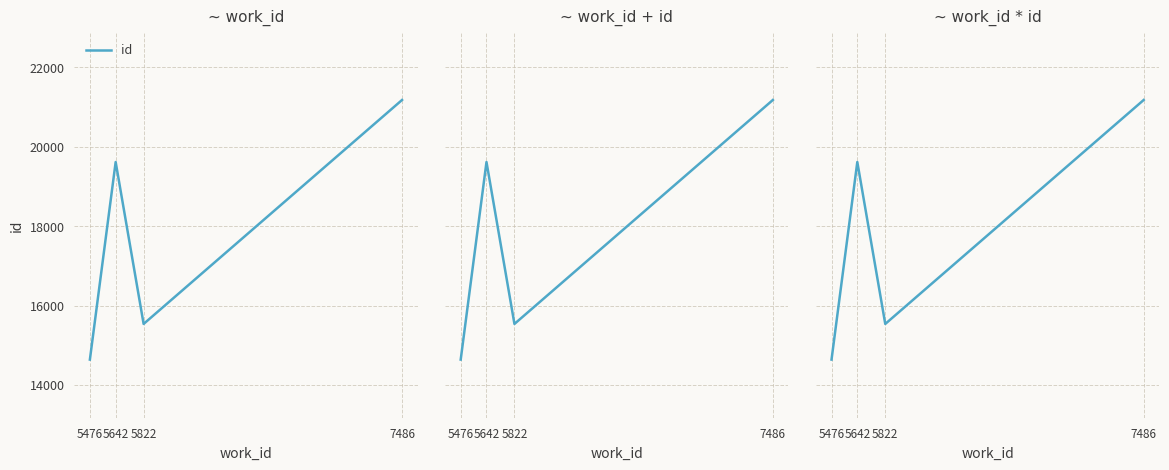

What is the ratio of the value at 5476 to the value at 7486?

0.7